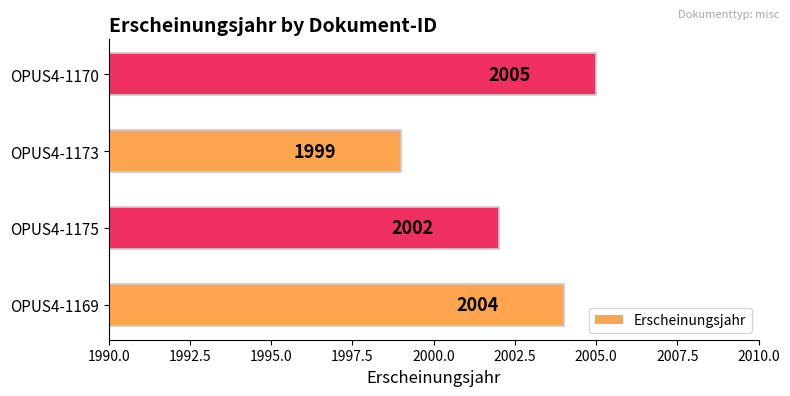

How many values are between 2002 and 2005?

3